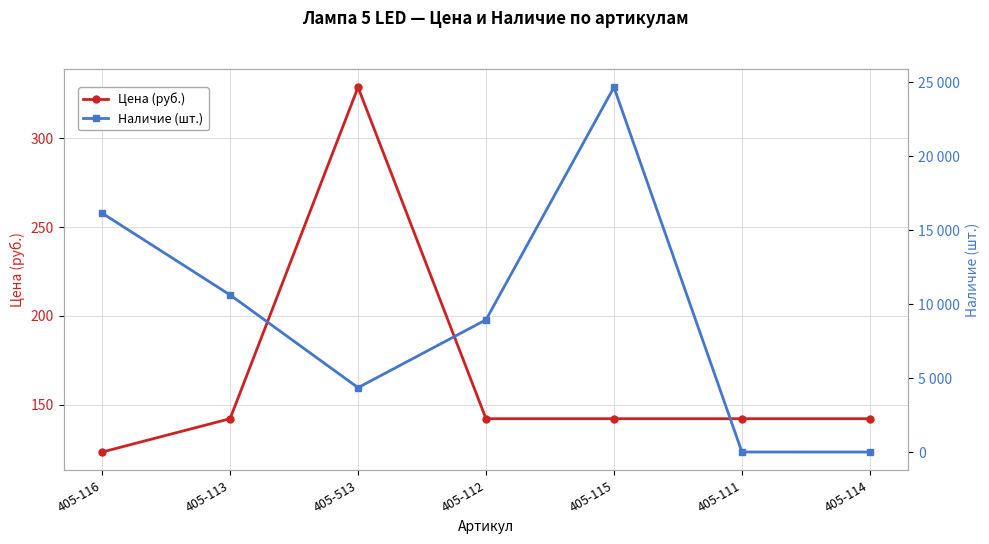

At which label does Цена (руб.) reach its minimum?

405-116